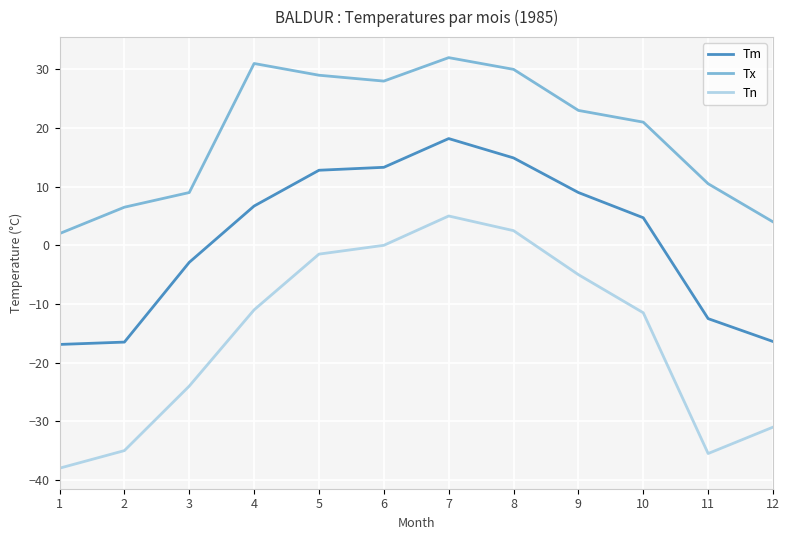

Which series has the largest total across all categories?

Tx